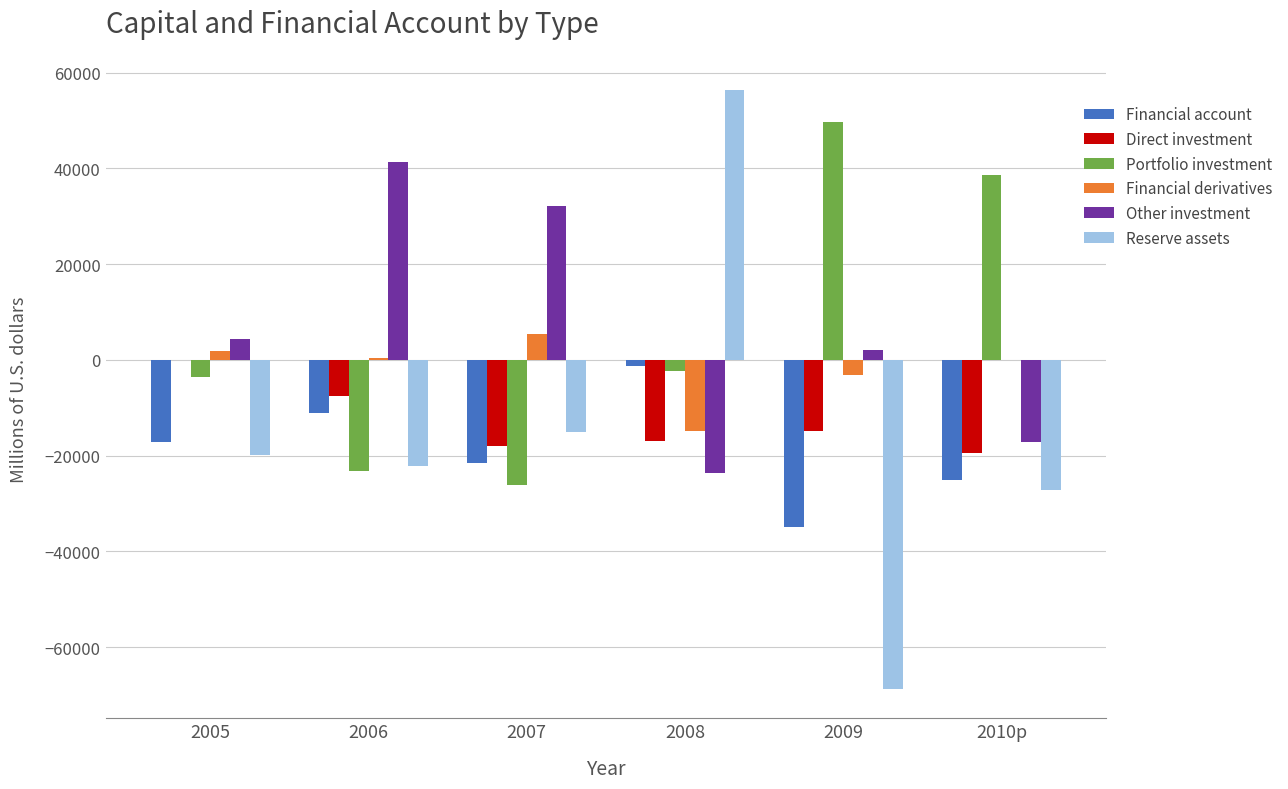

At which category is the sum across all series the highest?

2008